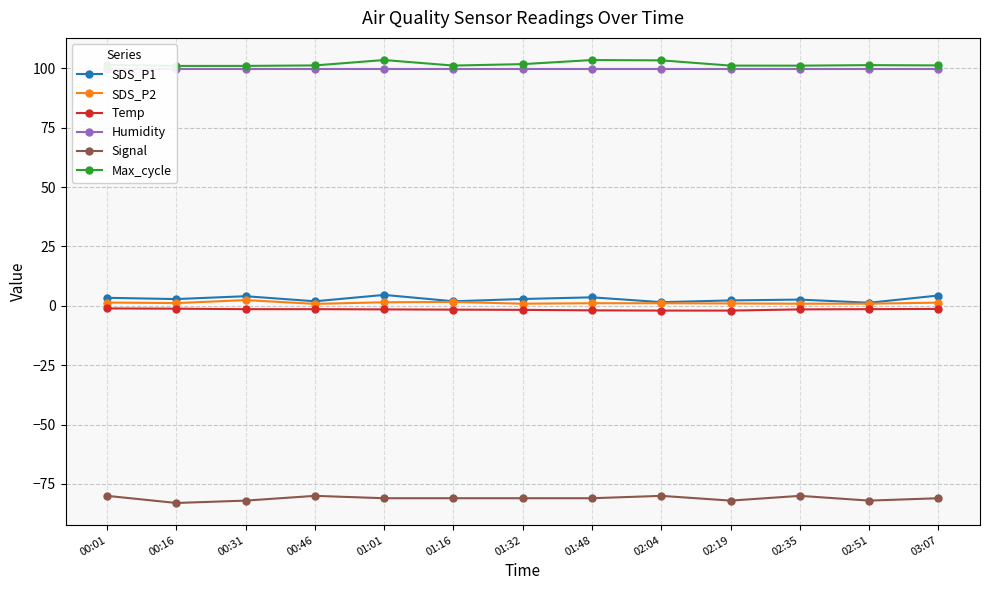

Is the value of Humidity at 00:46 greater than the value of SDS_P2 at 03:07?

Yes